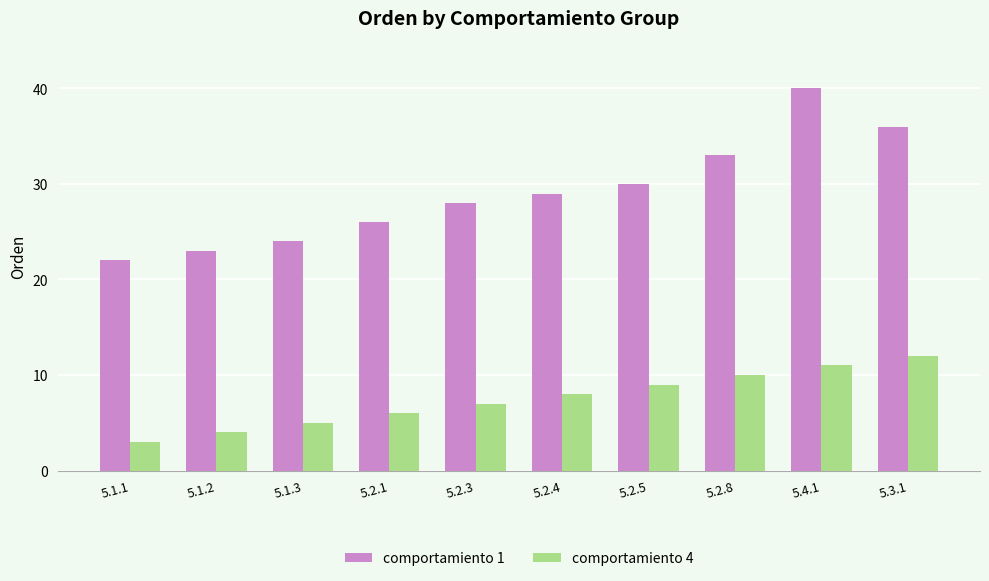

Is it true that comportamiento 1 equals 33 at 5.2.8?

True